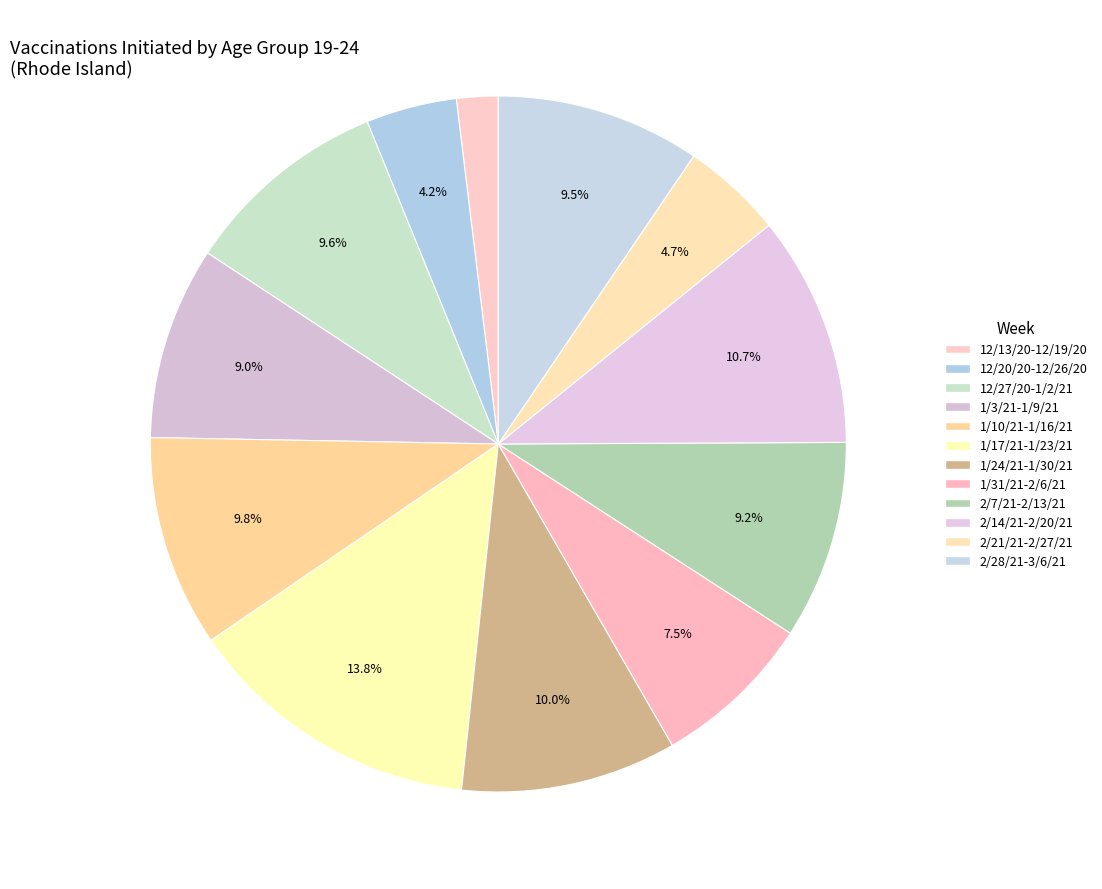

Approximately how many times larger is the value at 2/7/21-2/13/21 compared to 2/21/21-2/27/21?

2.0